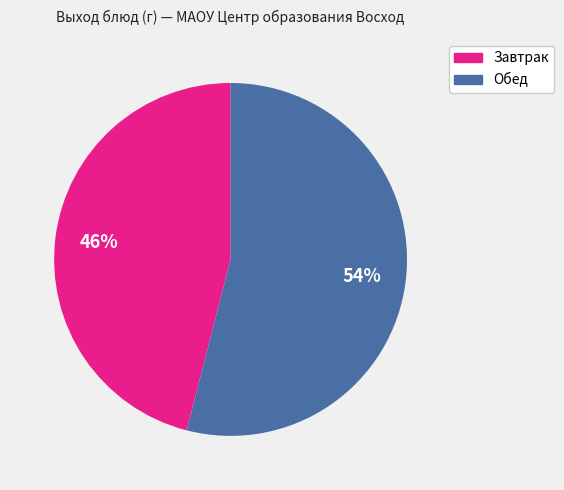

To the nearest percent, what is the difference between the largest and smallest slice percentages?

8%